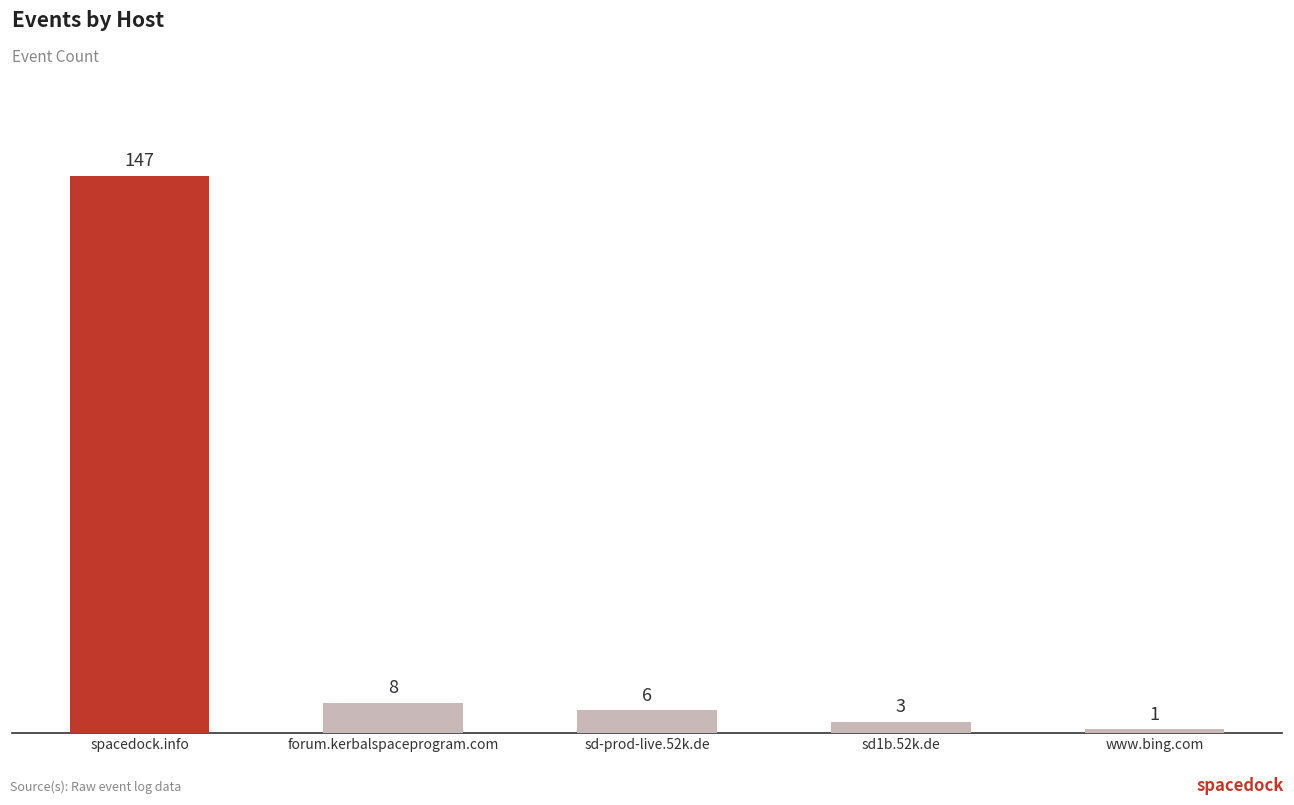

Count the number of categories in the chart.

5